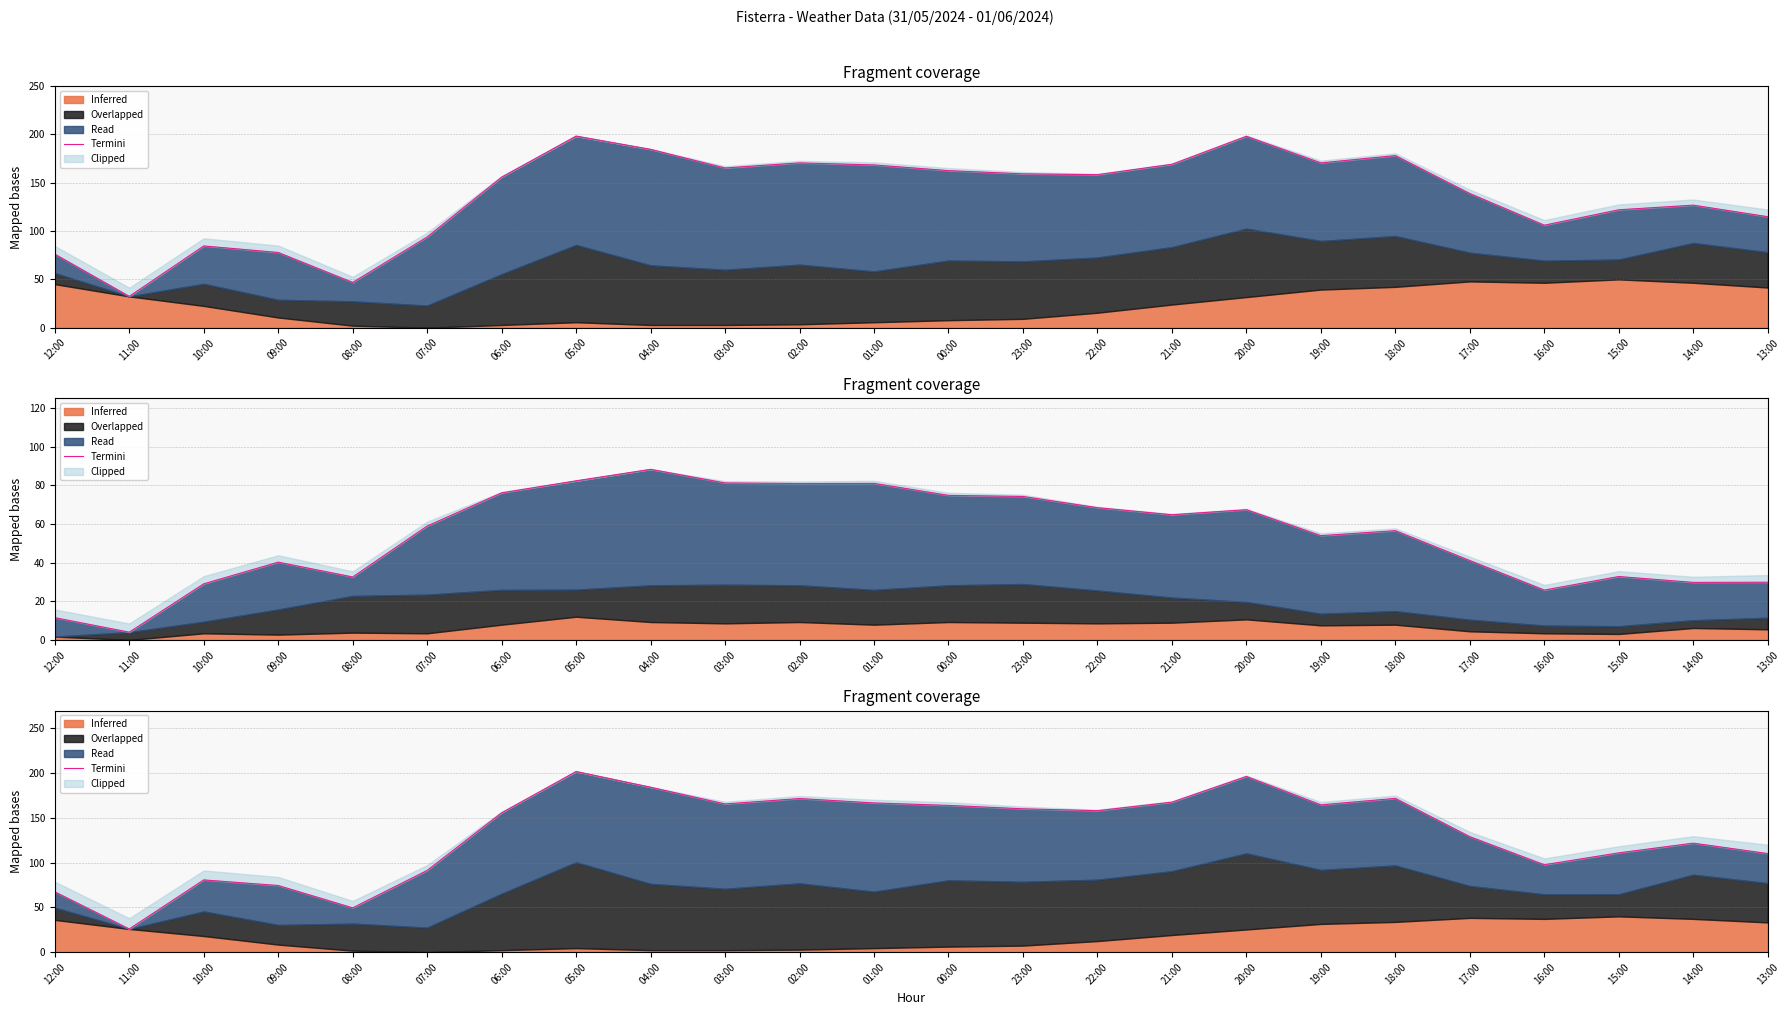

In Termini, how many points are lower than both neighbors (excluding endpoints)?

6